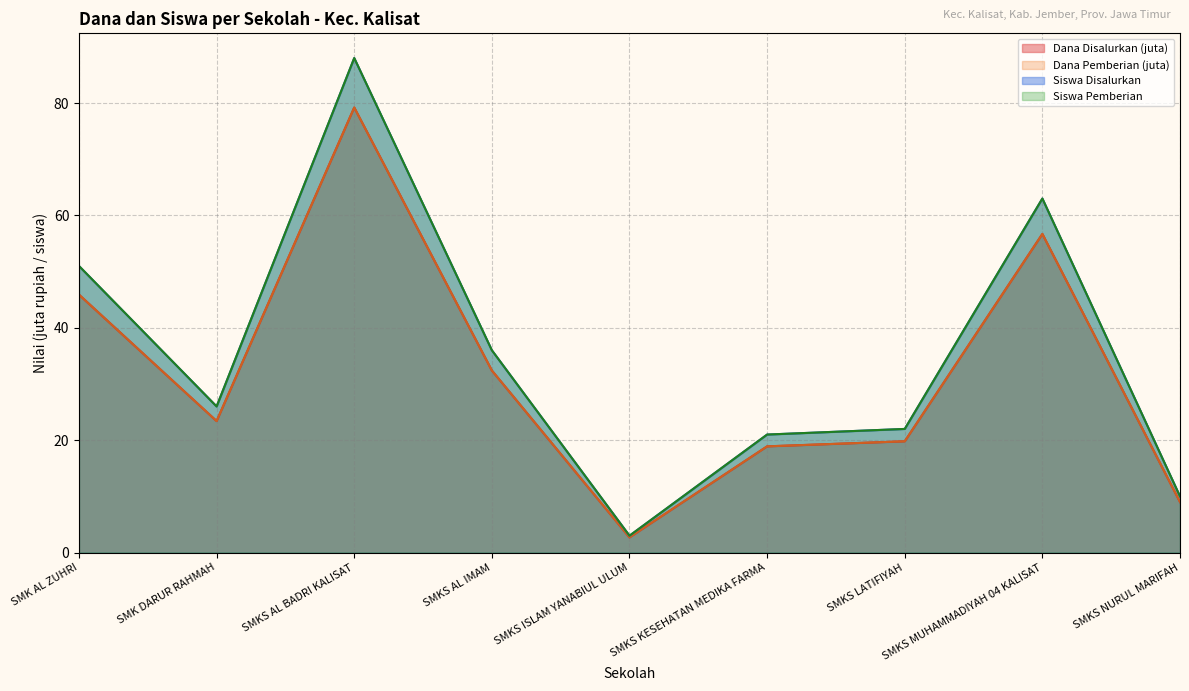

True or false: Siswa Disalurkan has more than 1 interior local peaks.

True